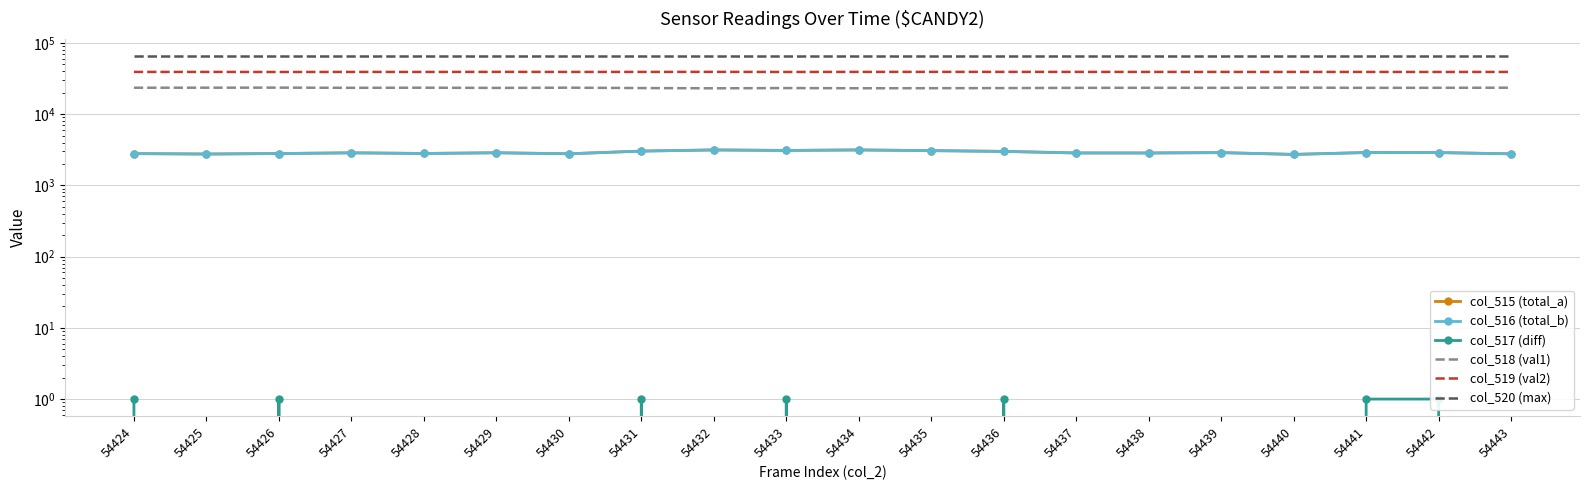

How many values in the col_516 (total_b) series exceed 2872?

9